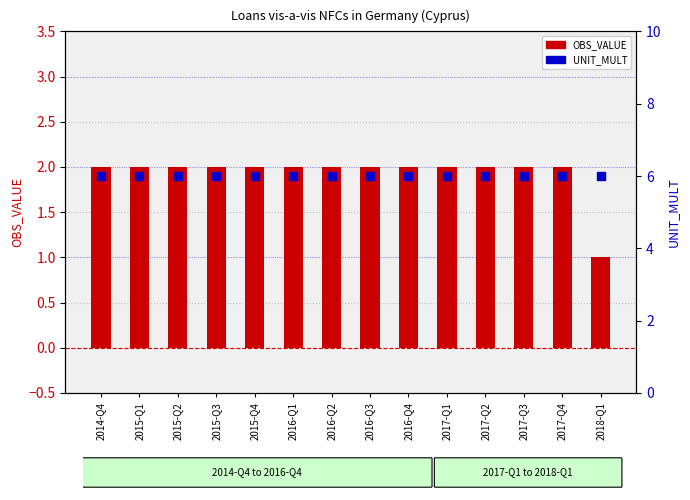

Which series has the largest Y range (max minus min)?

OBS_VALUE